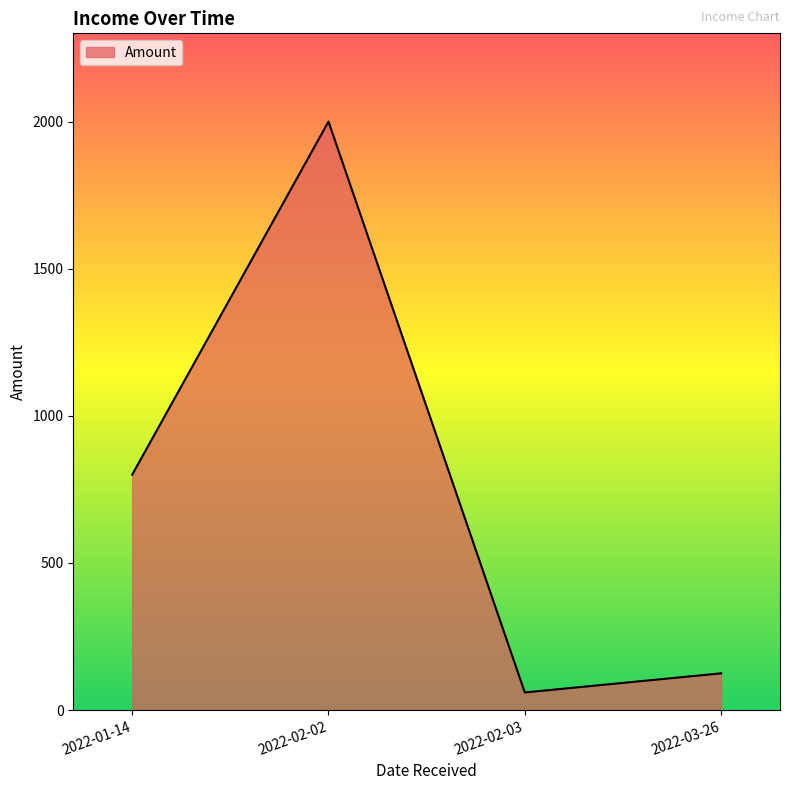

What is the change in value from 2022-02-02 to 2022-03-26?

-1875